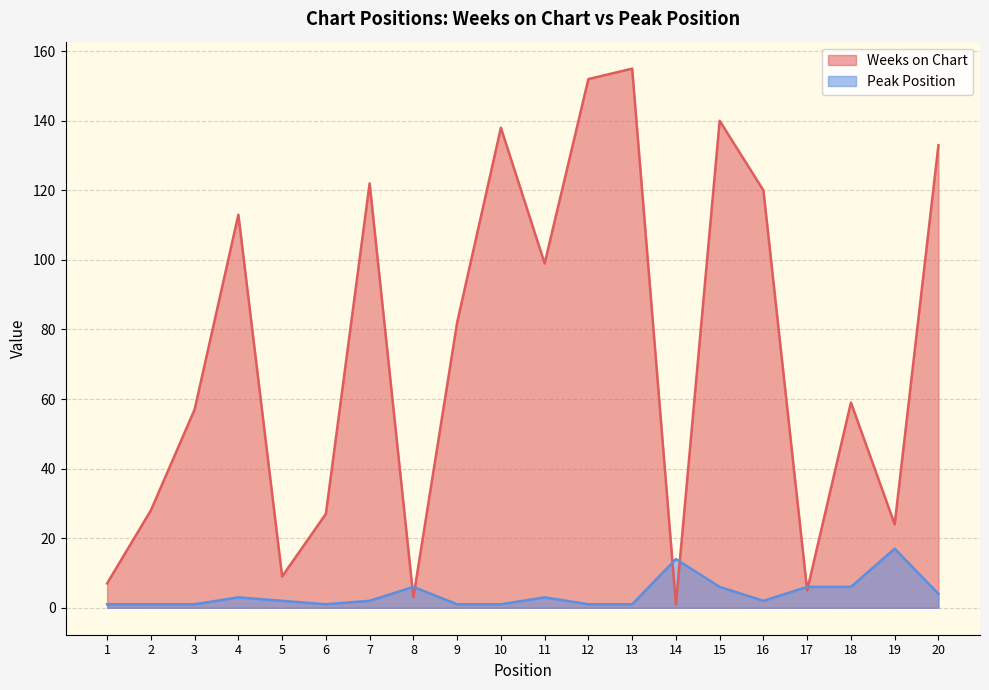

Which series has the largest range (max minus min)?

Weeks on Chart